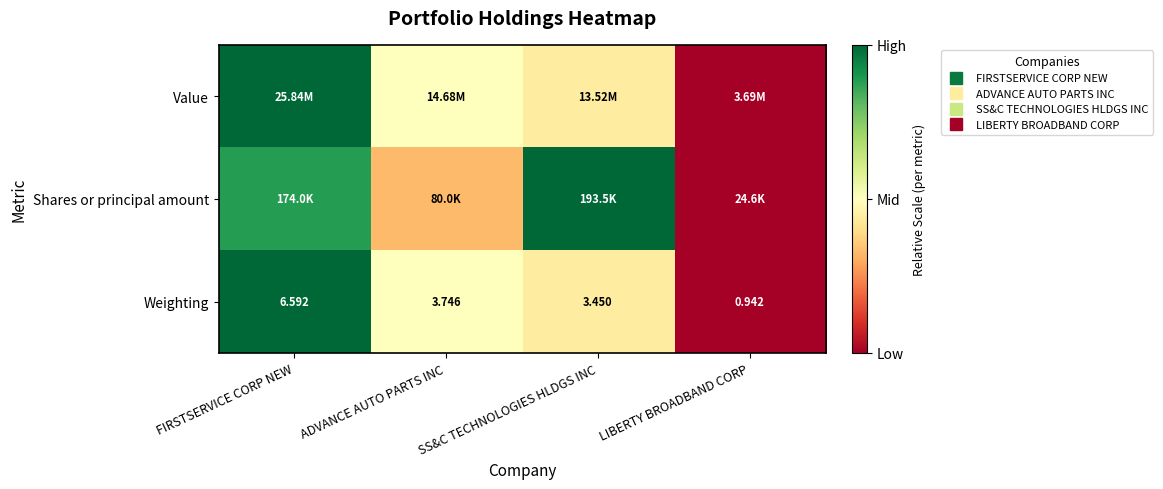

How many distinct data groups are displayed?

3